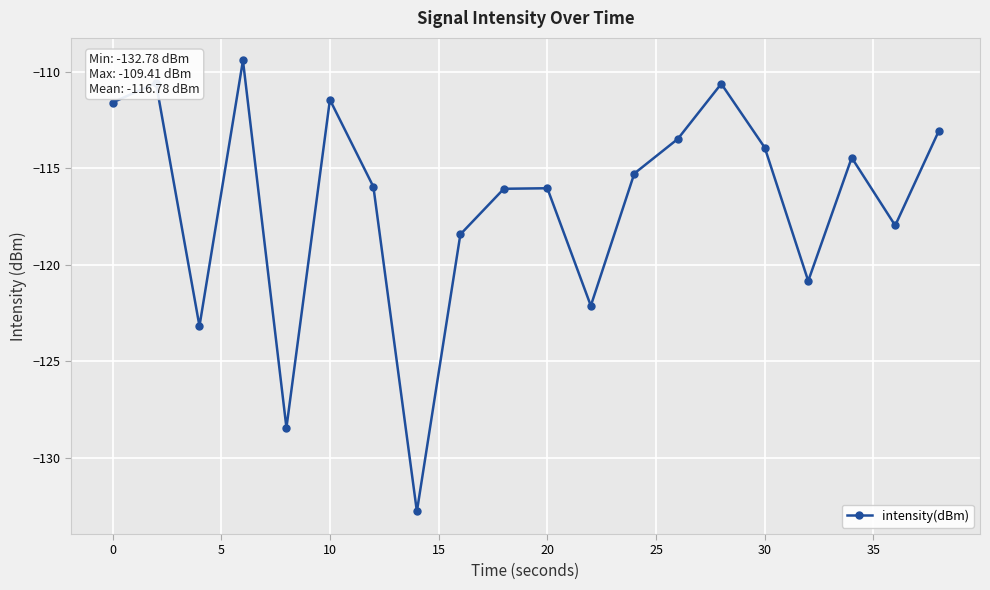

What is the sum of all values?

-2335.6